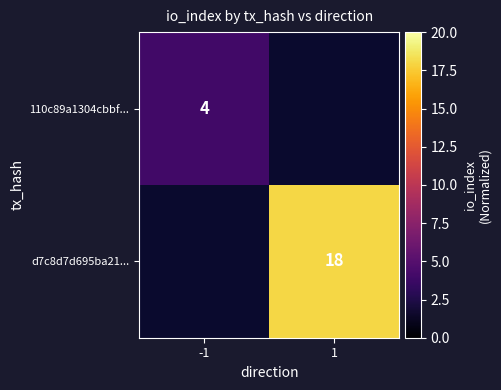

The value of d7c8d7d695ba21... at 1 is 6. True or false?

False